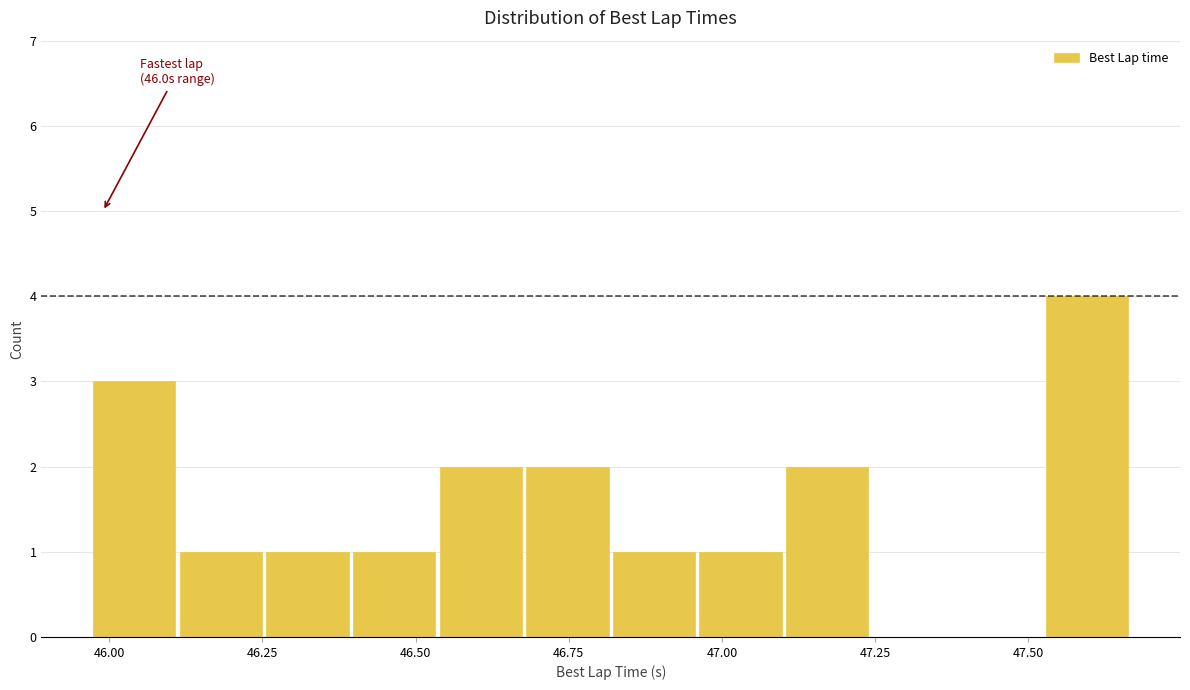

Around what value on the x-axis is the tallest bar? Give the approximate position of its centre, as read against the axis.

47.60